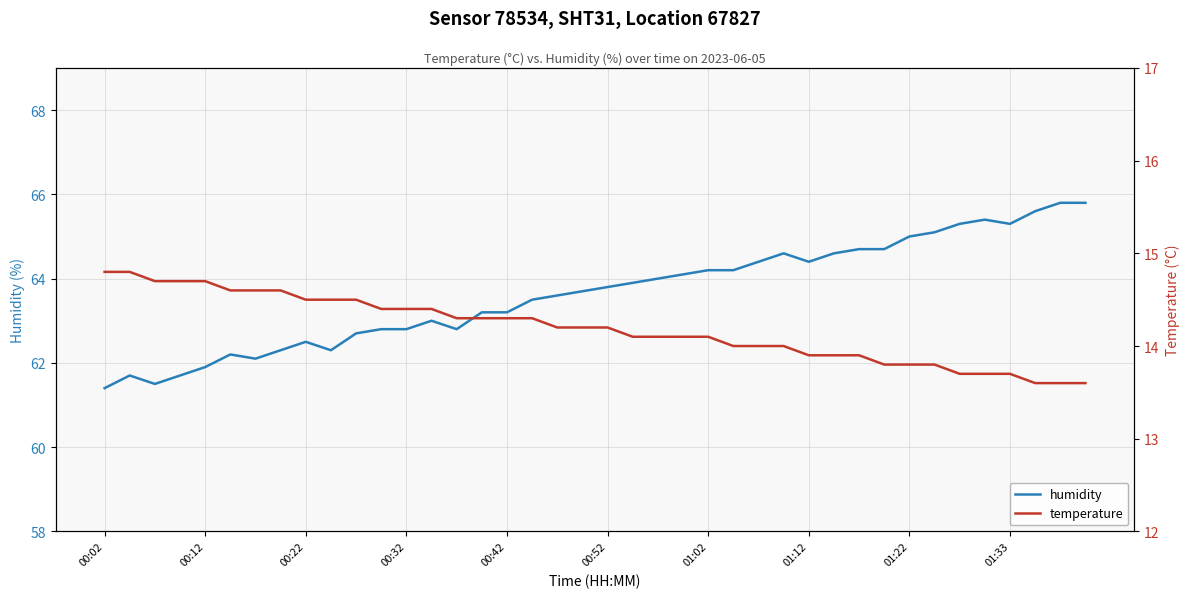

How many distinct data groups are displayed?

2